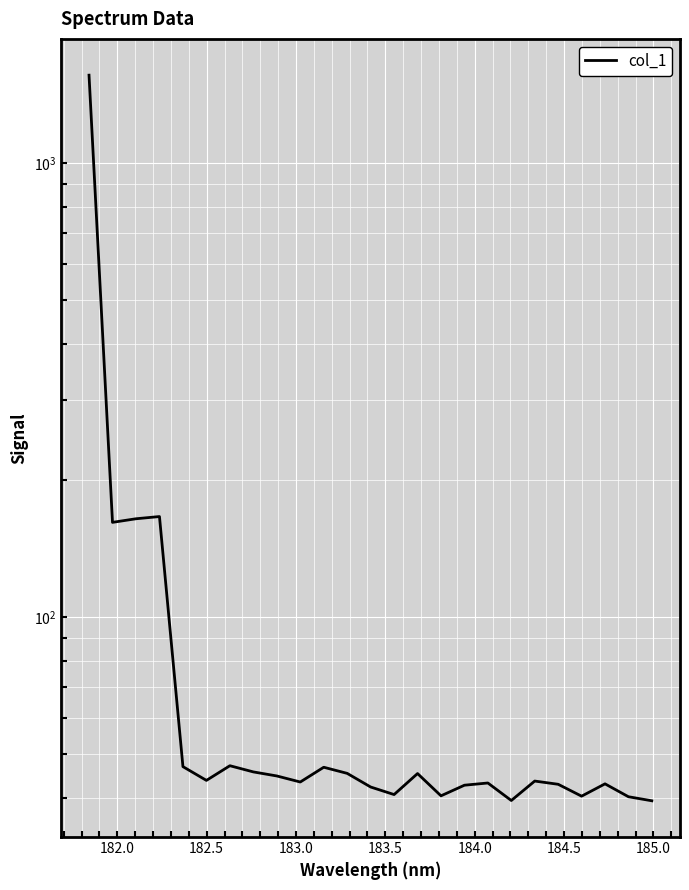

What is the sum of all values?

2957.9